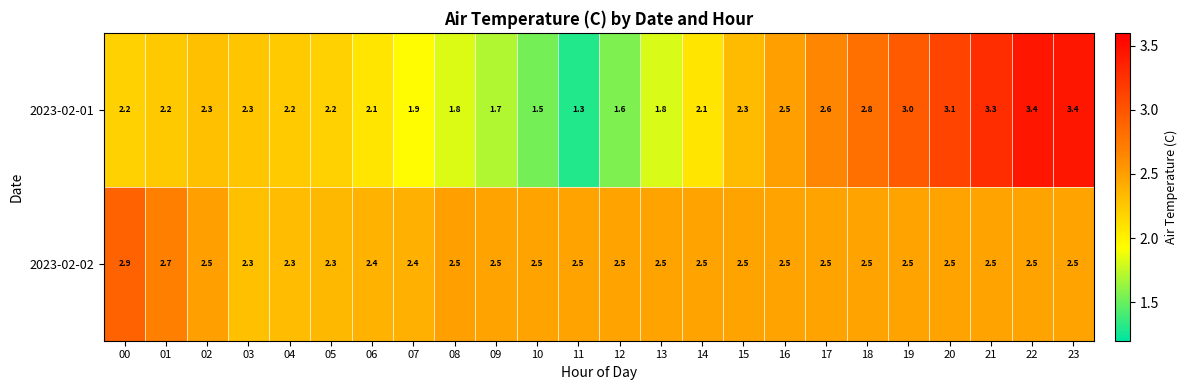

True or false: 2023-02-01 has a value of 1.5 at 10.

True